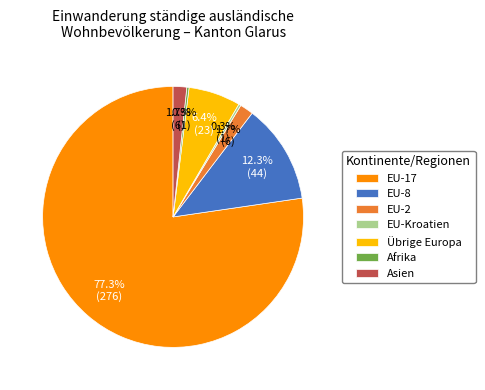

Does EU-8 account for over 50% of the chart?

No